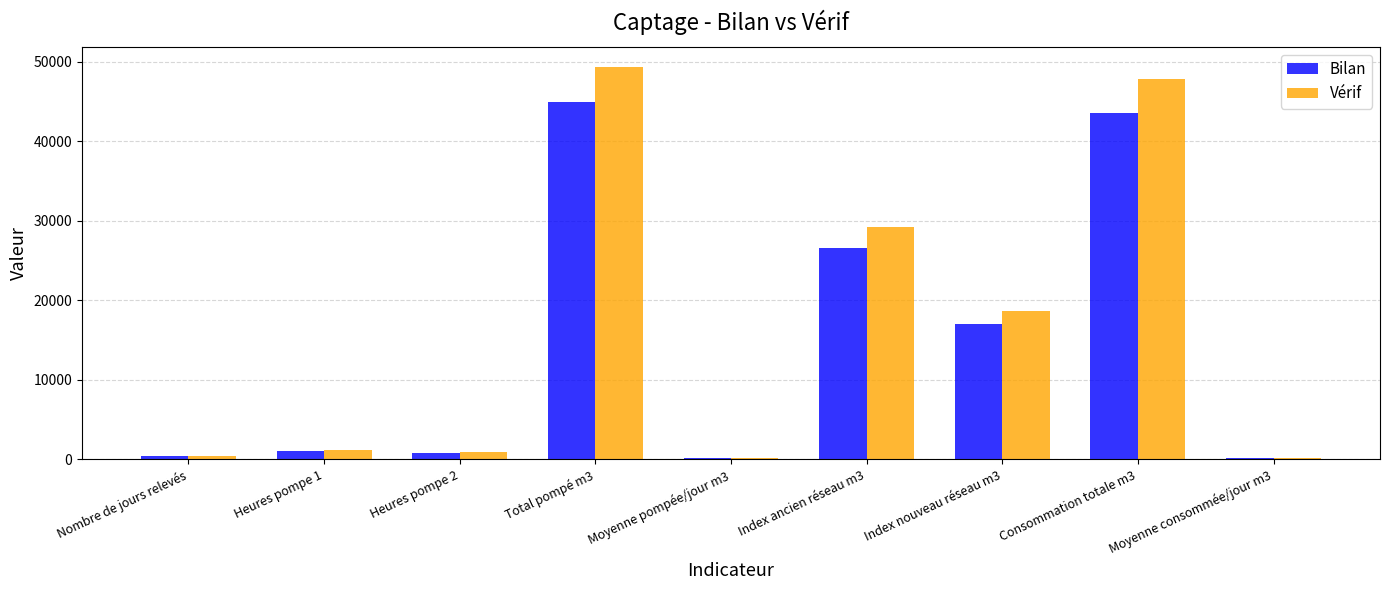

Which series changed the most between Index ancien réseau m3 and Index nouveau réseau m3?

Vérif